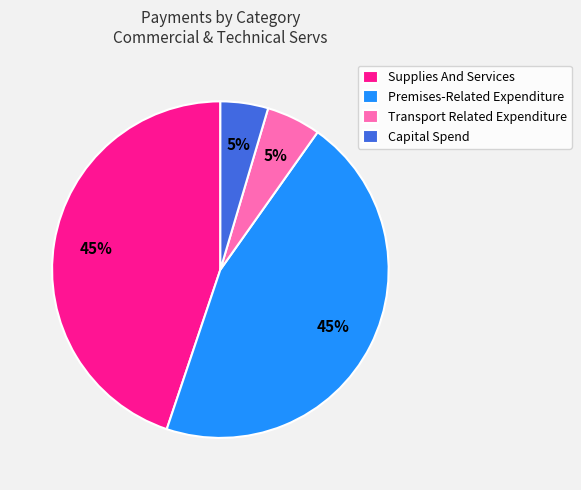

How many segments does this pie chart have?

4